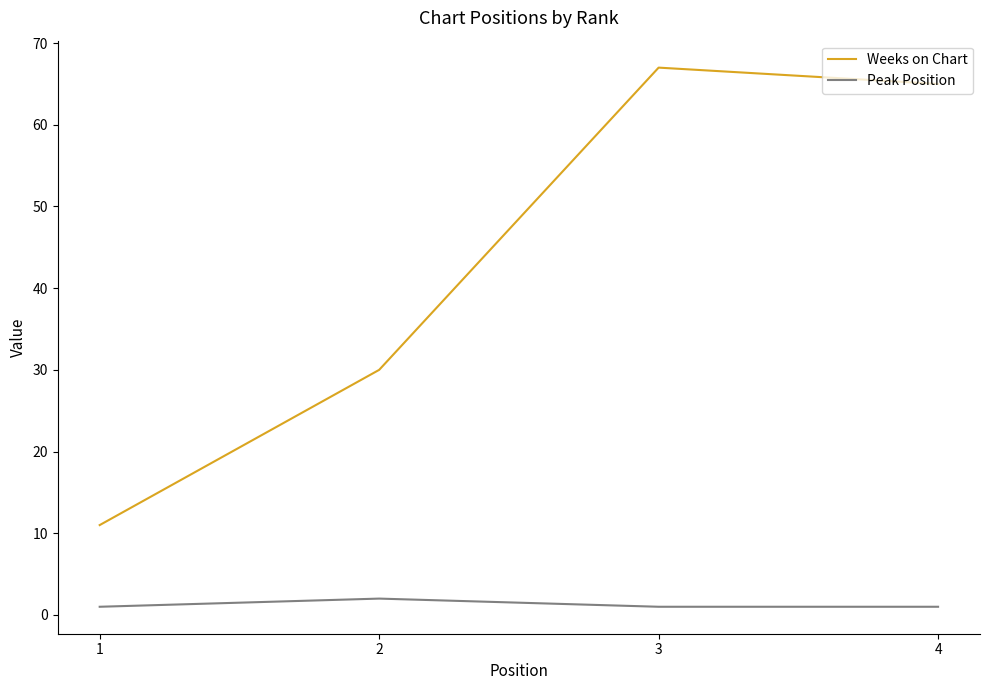

Does the chart display data point markers on the line(s)?

No